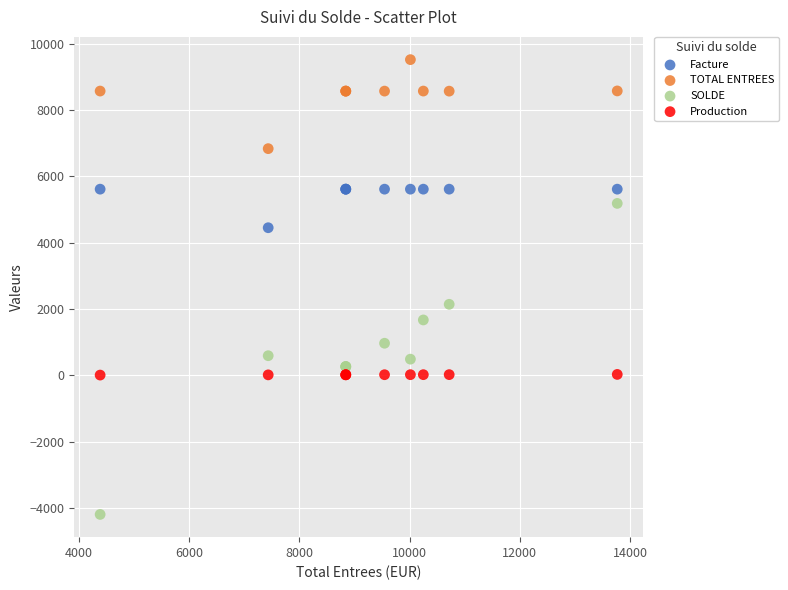

What is the X range (max minus min) for the scatter plot?

9384.0